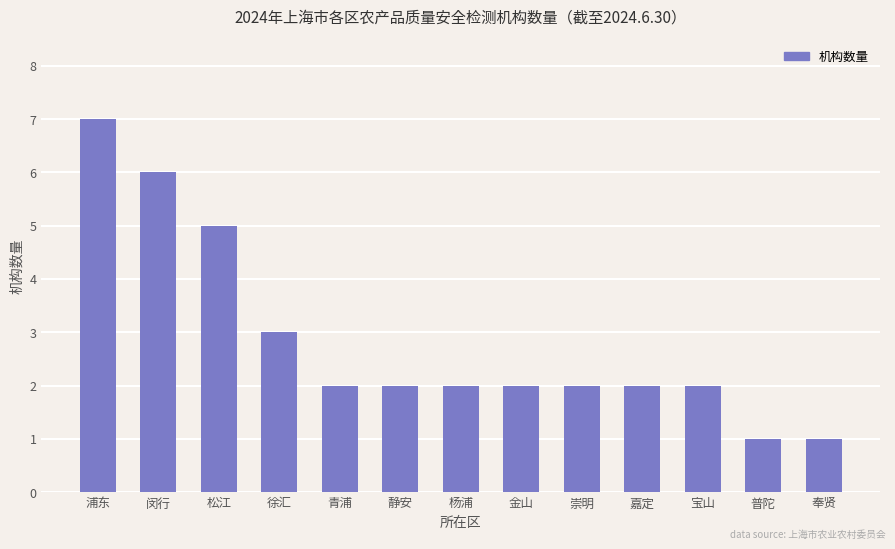

How many bars are there in total?

13